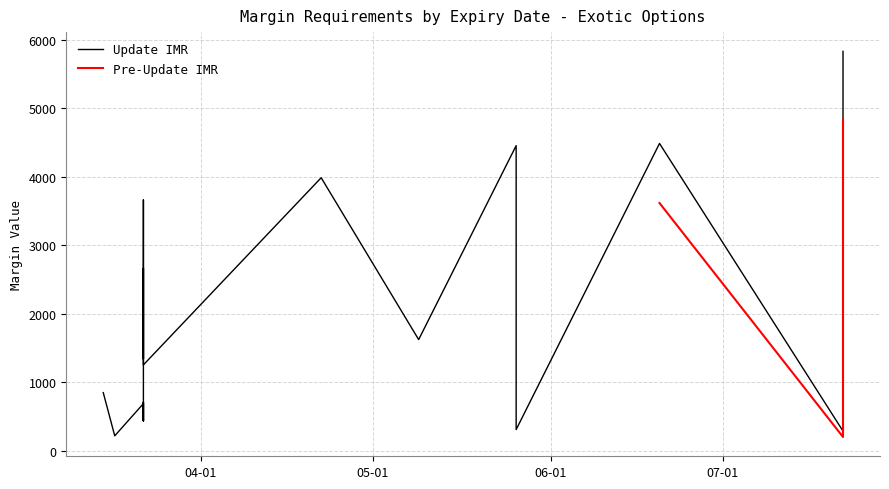

True or false: Update IMR has more than 0 interior local peaks.

True